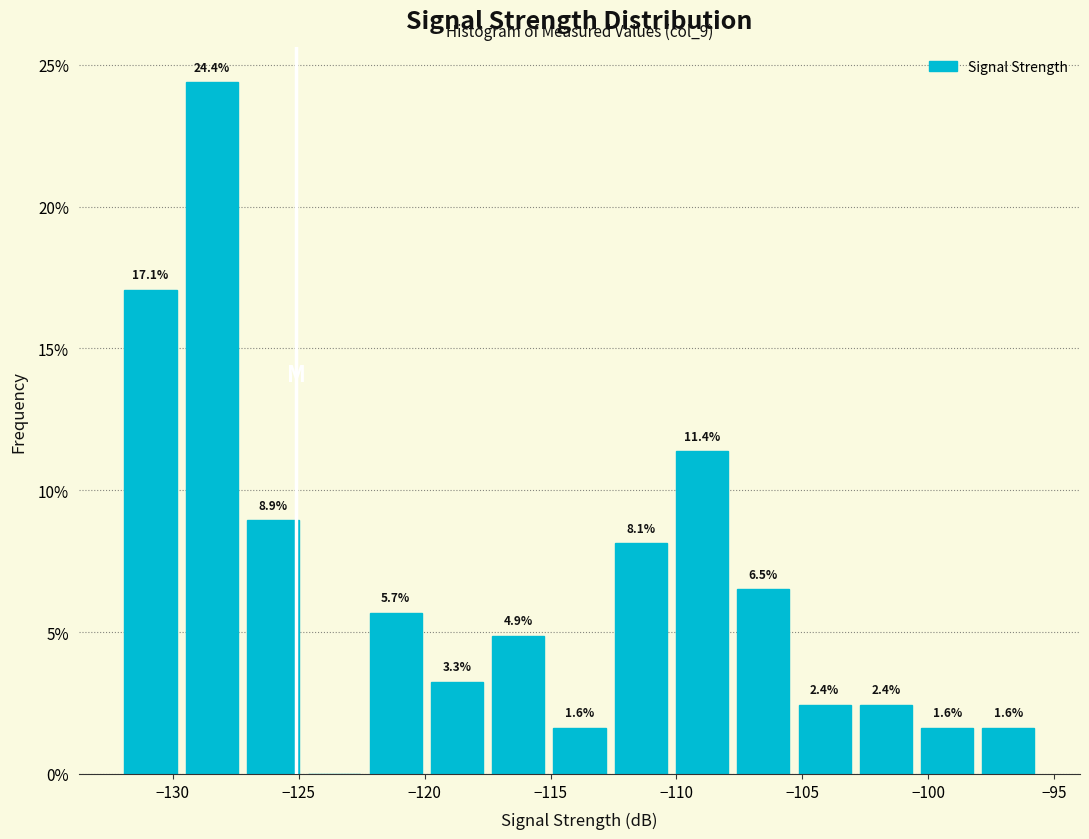

Over which range of the x-axis is the bar tallest?

-129.5 to -127.0